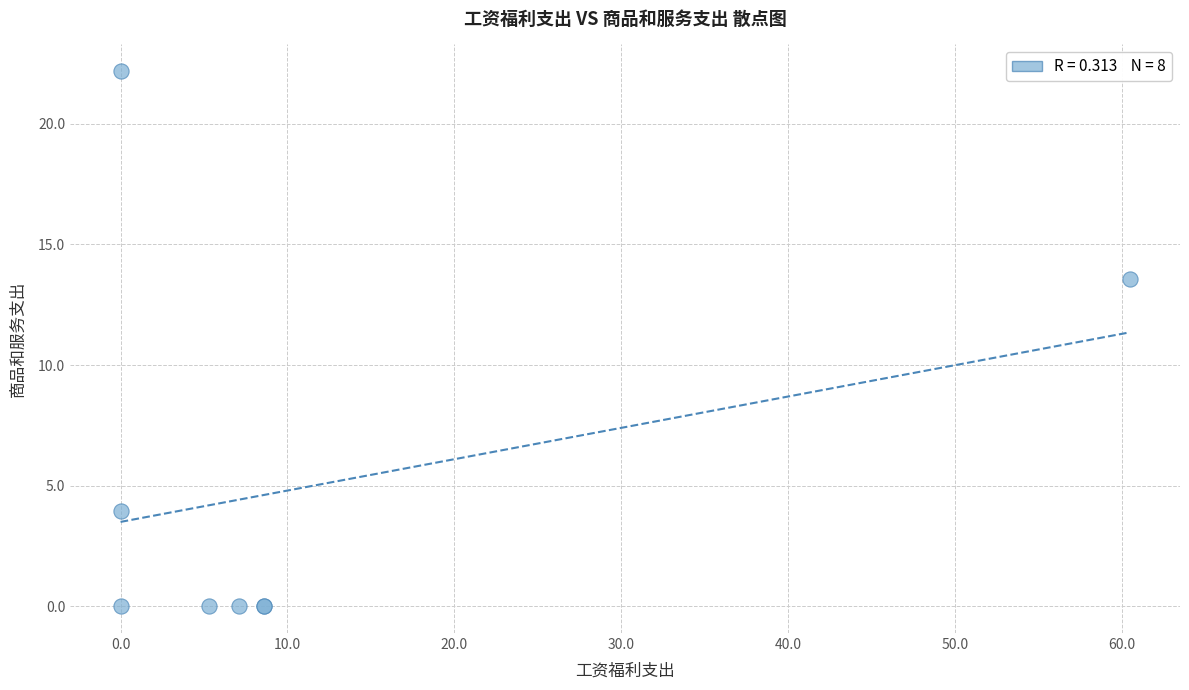

What Y value in the scatter plot is closest to 11?

13.6